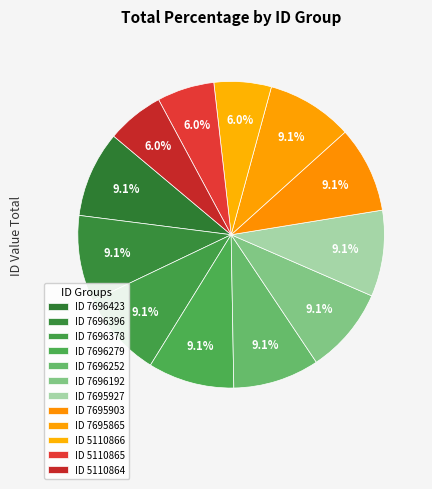

How many slices are in this pie chart?

12